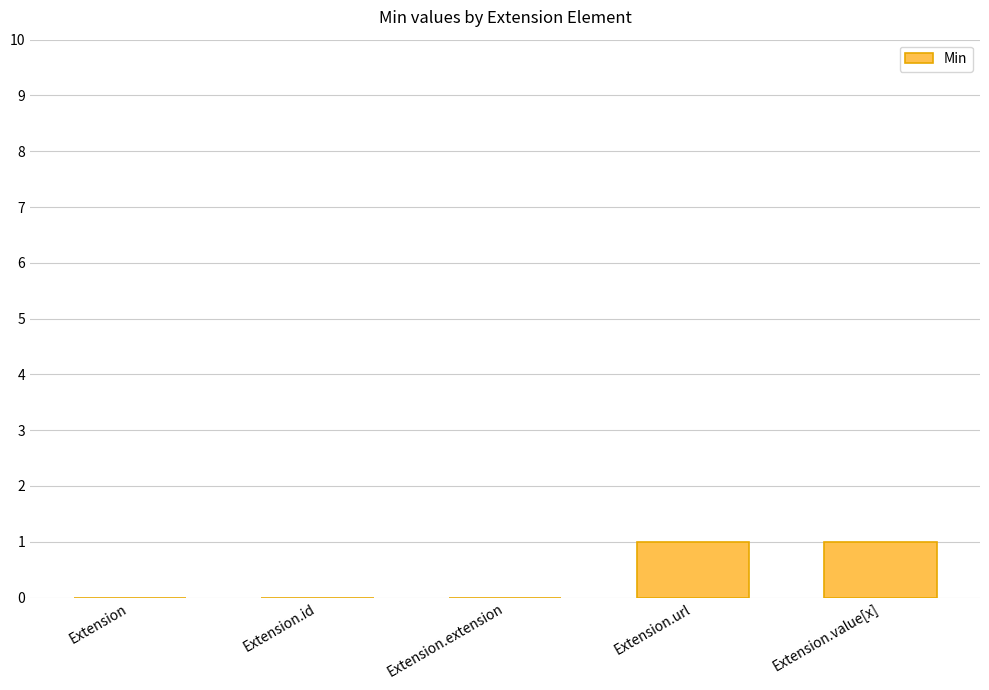

What is the sum of the values at Extension and Extension.value[x]?

1